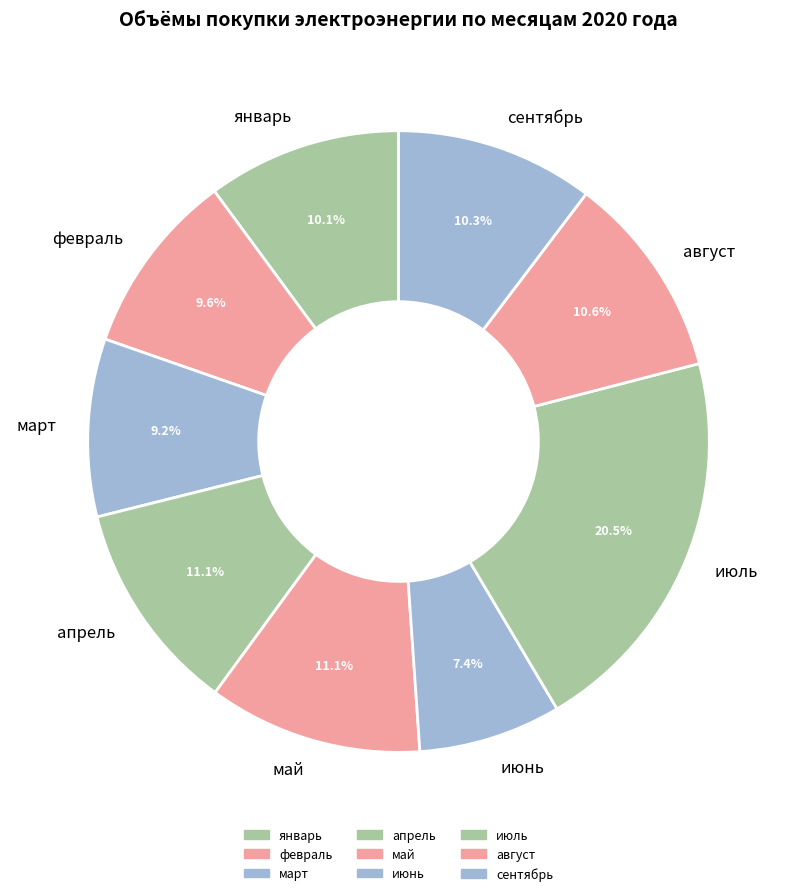

To the nearest percent, what is the average slice percentage?

11%